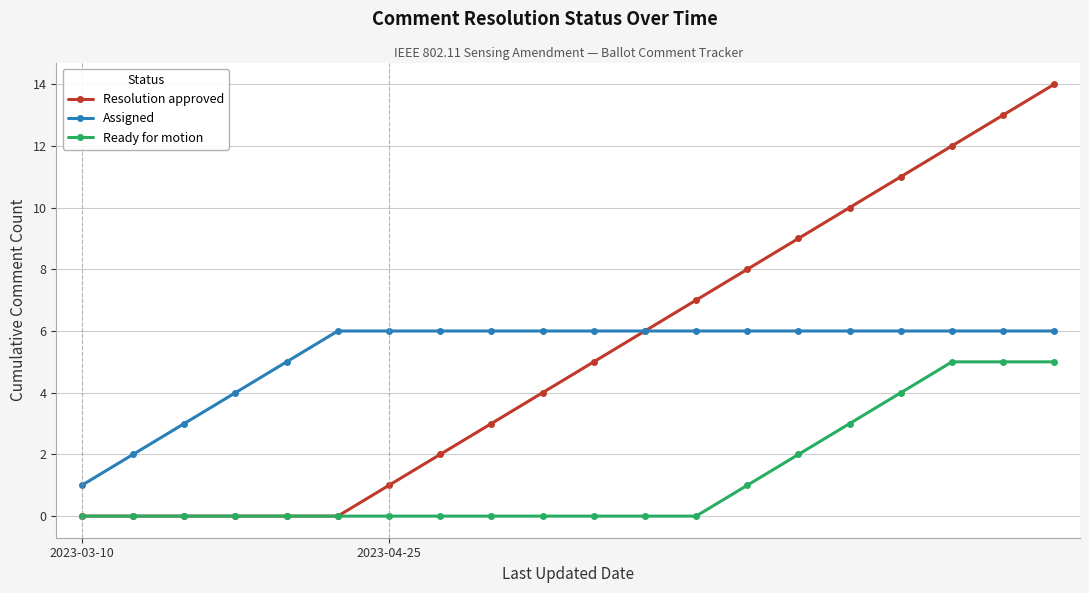

What is the value of the Ready for motion point at the 20th from the left?

5